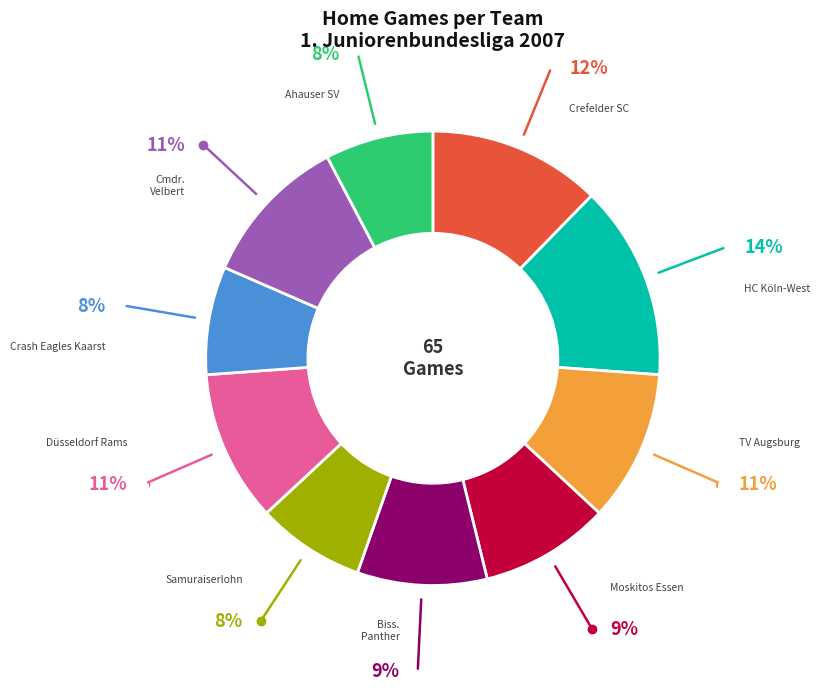

Does any single category account for the majority?

No